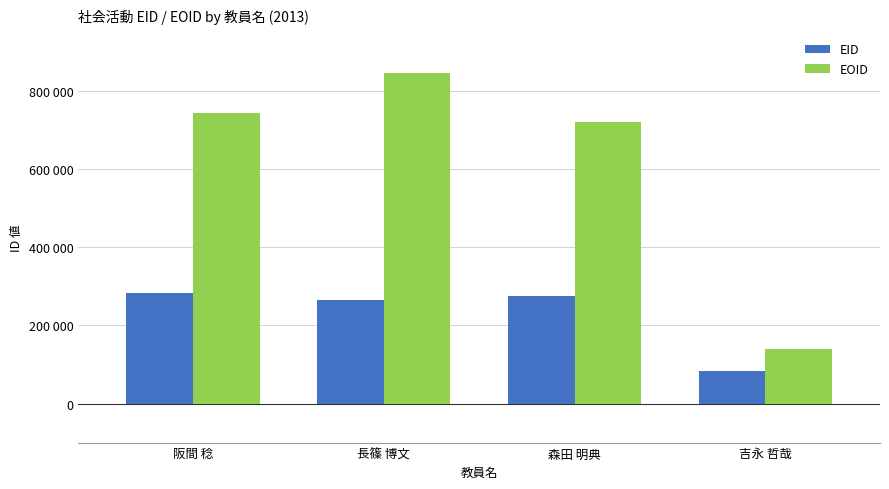

Reading left to right, extract all data points from this chart.

EID: 283616	263775	274095	83953
EOID: 743811	846572	719094	138506